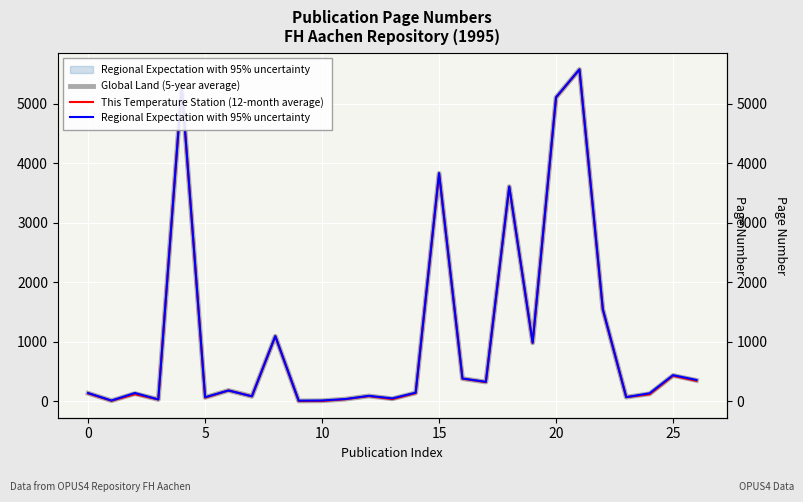

At how many categories does at least one series exceed 1268?

6